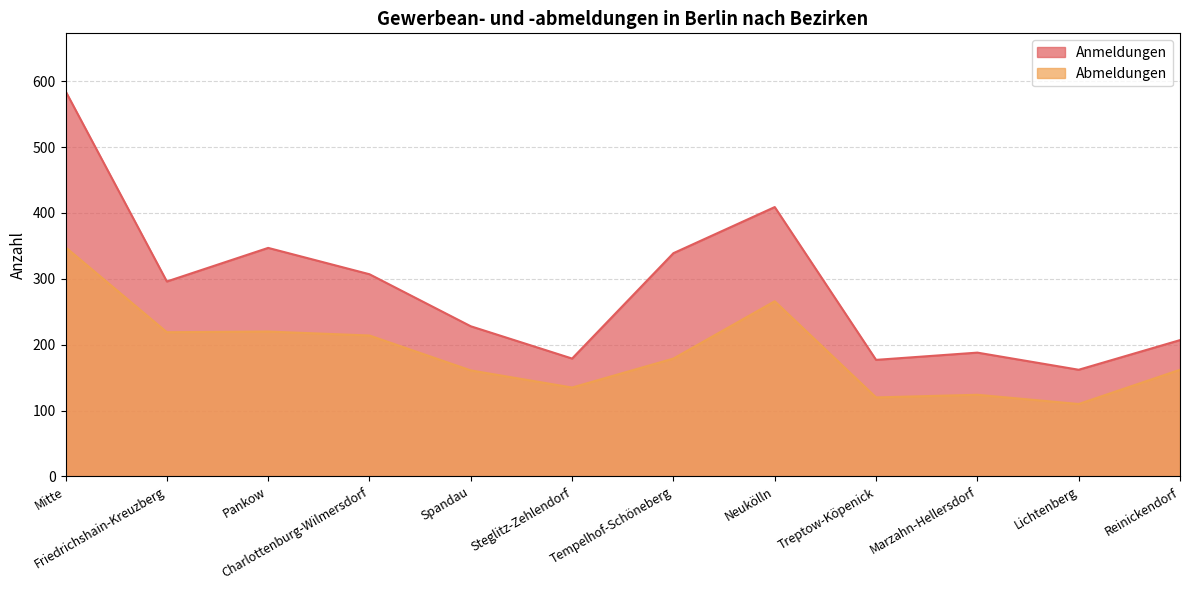

What is the average value of the Anmeldungen series?

285